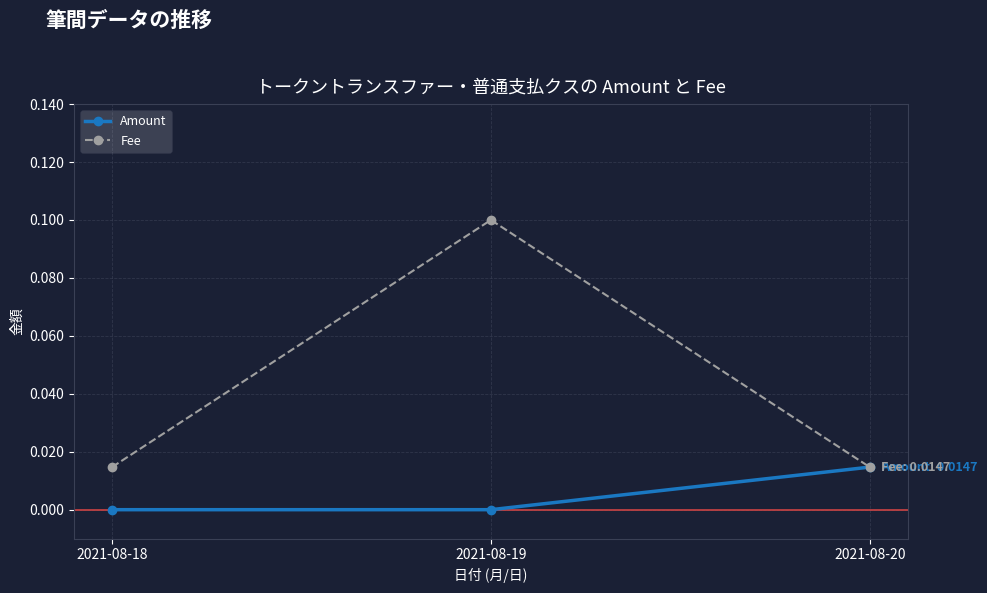

Rank the series by their maximum value, from lowest to highest.

Amount, Fee